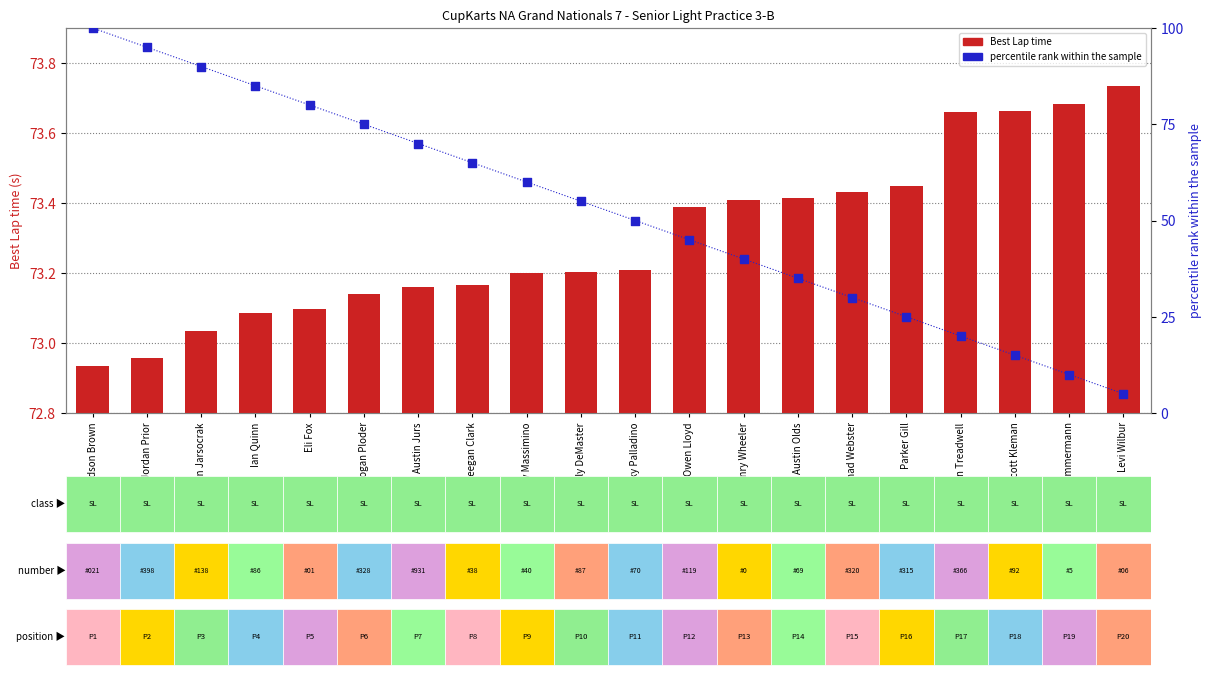

What are all the series names shown in the legend?

Best Lap time, percentile rank within the sample